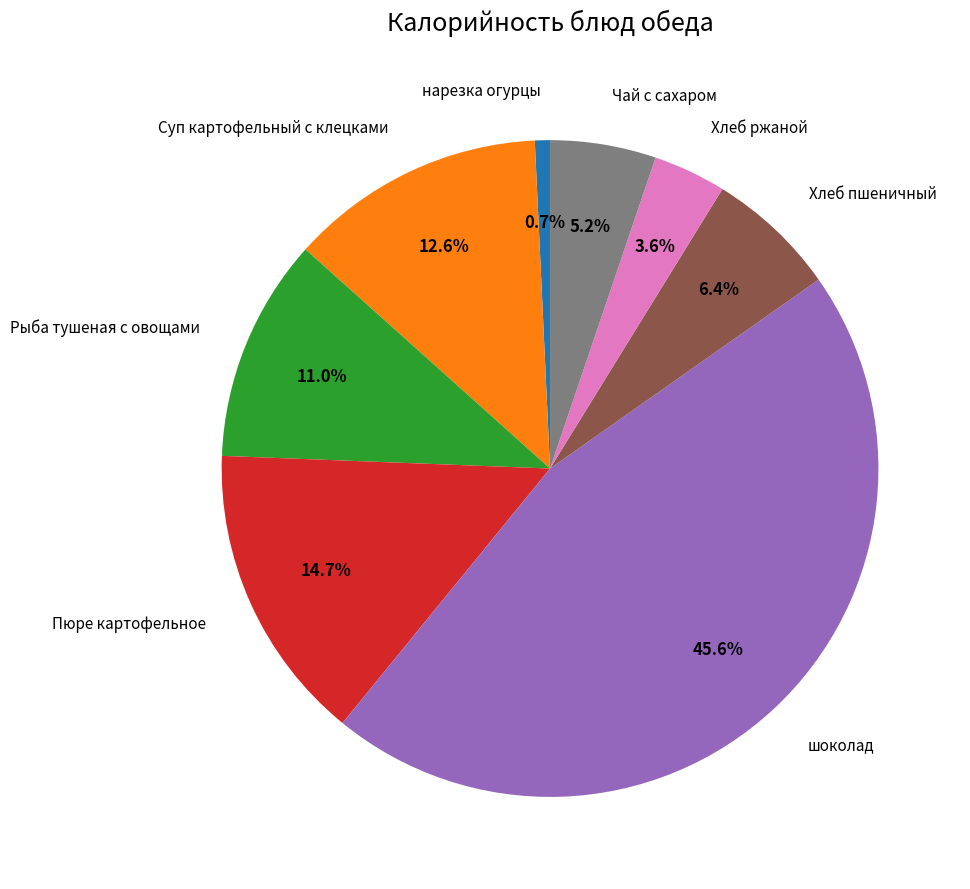

Which slice is the smallest?

нарезка огурцы